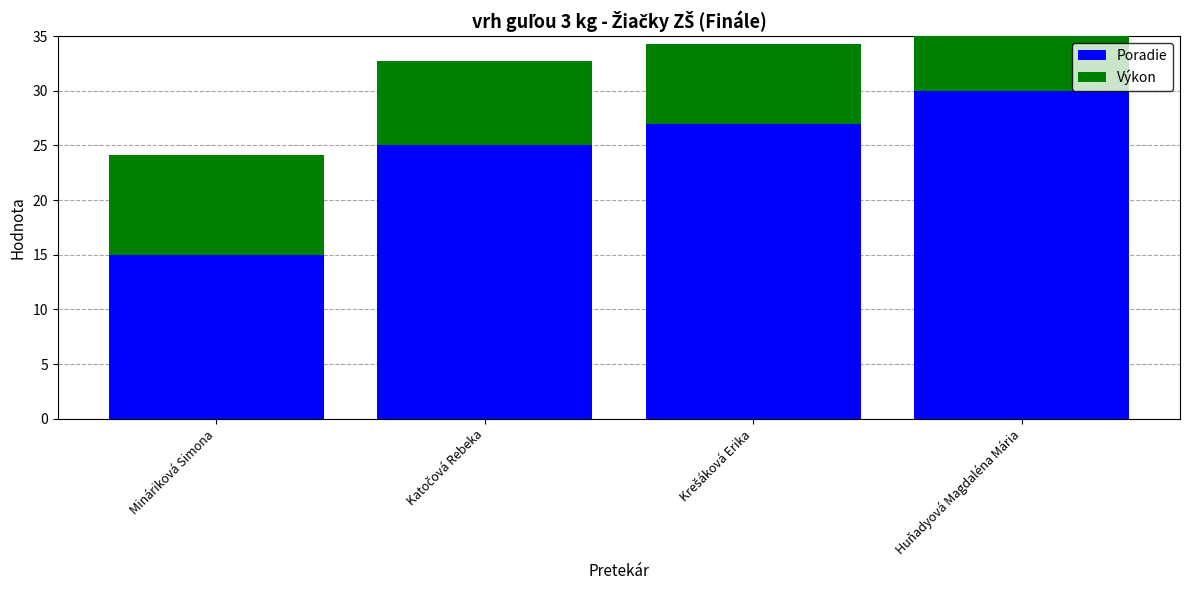

What position from the right is Huňadyová Magdaléna Mária?

1